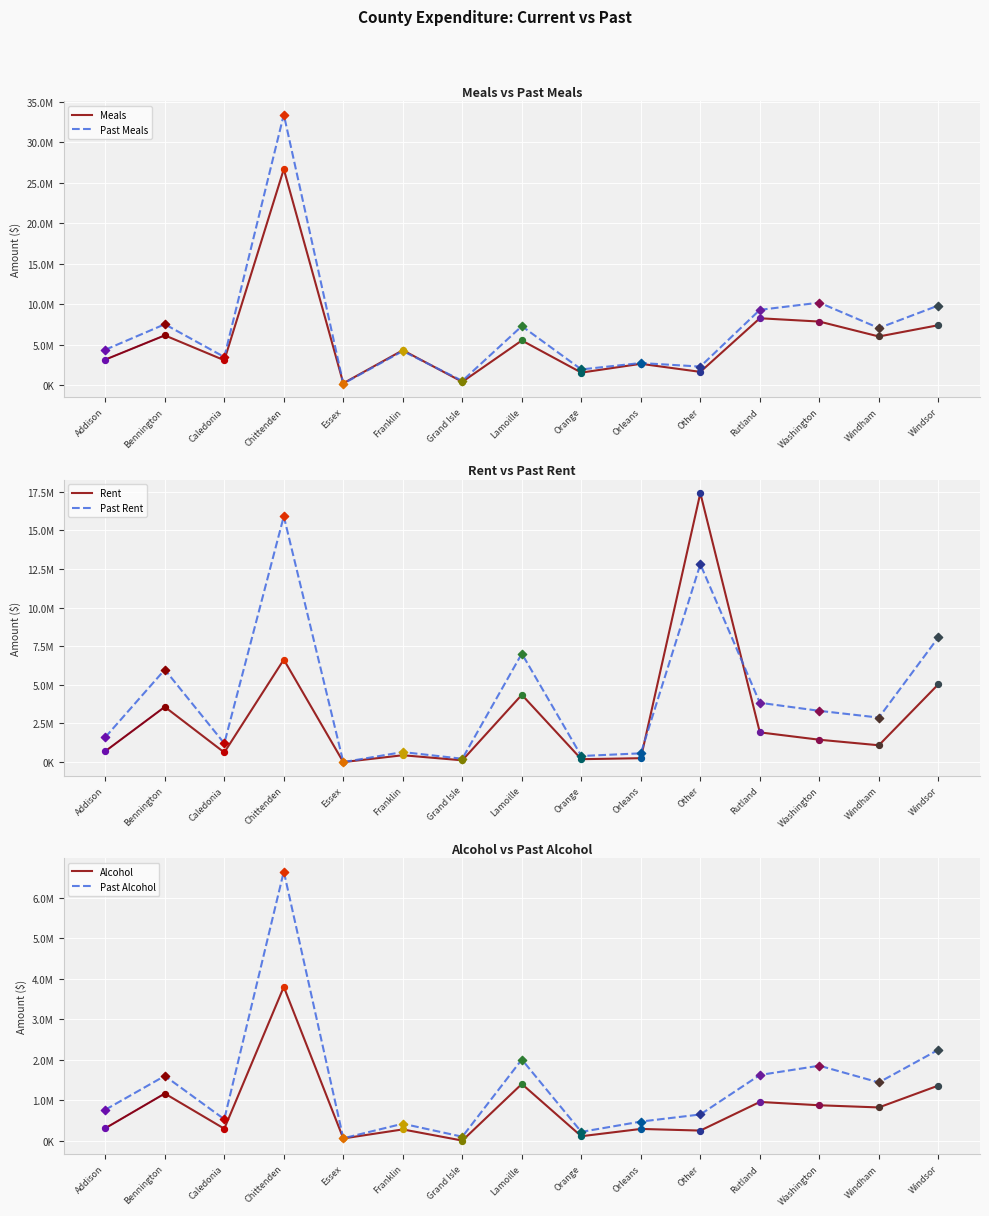

Which series has the largest Y range (max minus min)?

Past Meals